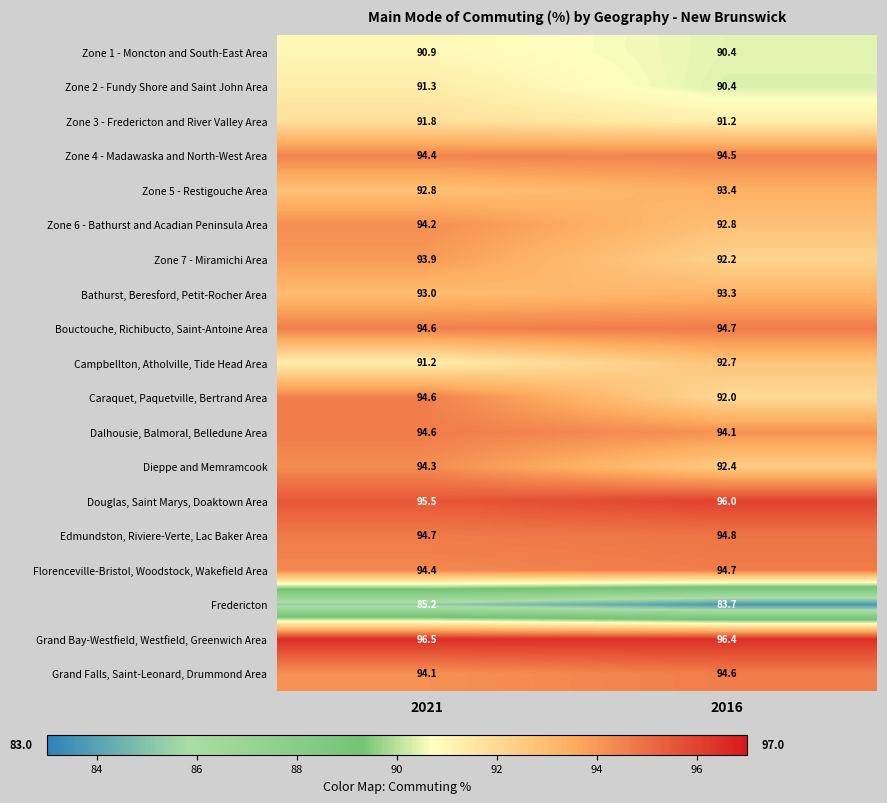

The value of Campbellton, Atholville, Tide Head Area at 2016 is 92.7. True or false?

True